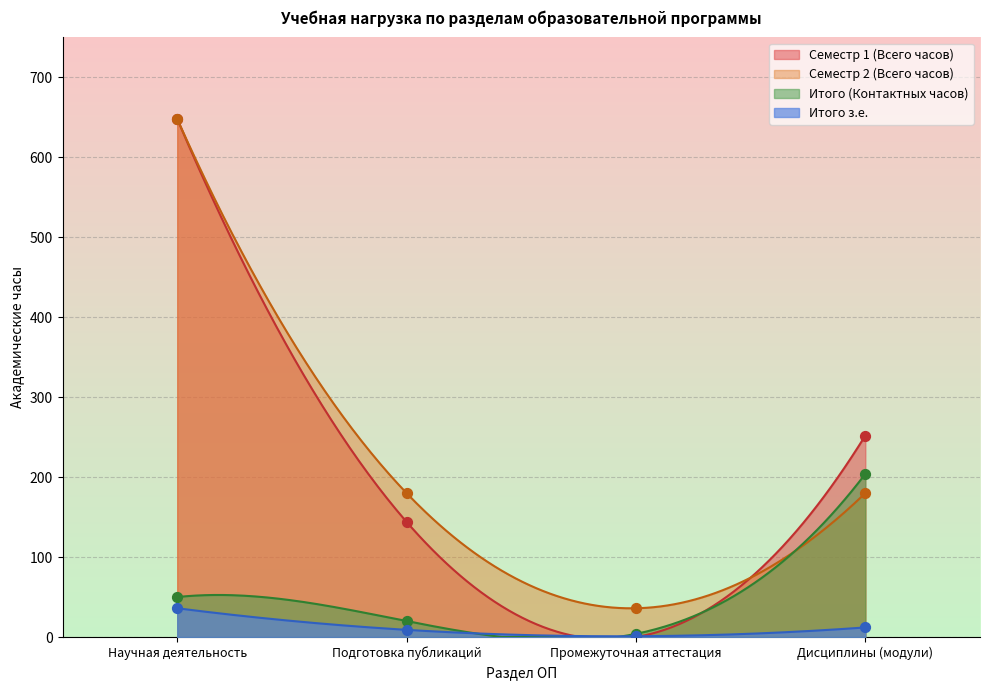

Which series reaches the maximum Y coordinate?

Семестр 1 (Всего часов)